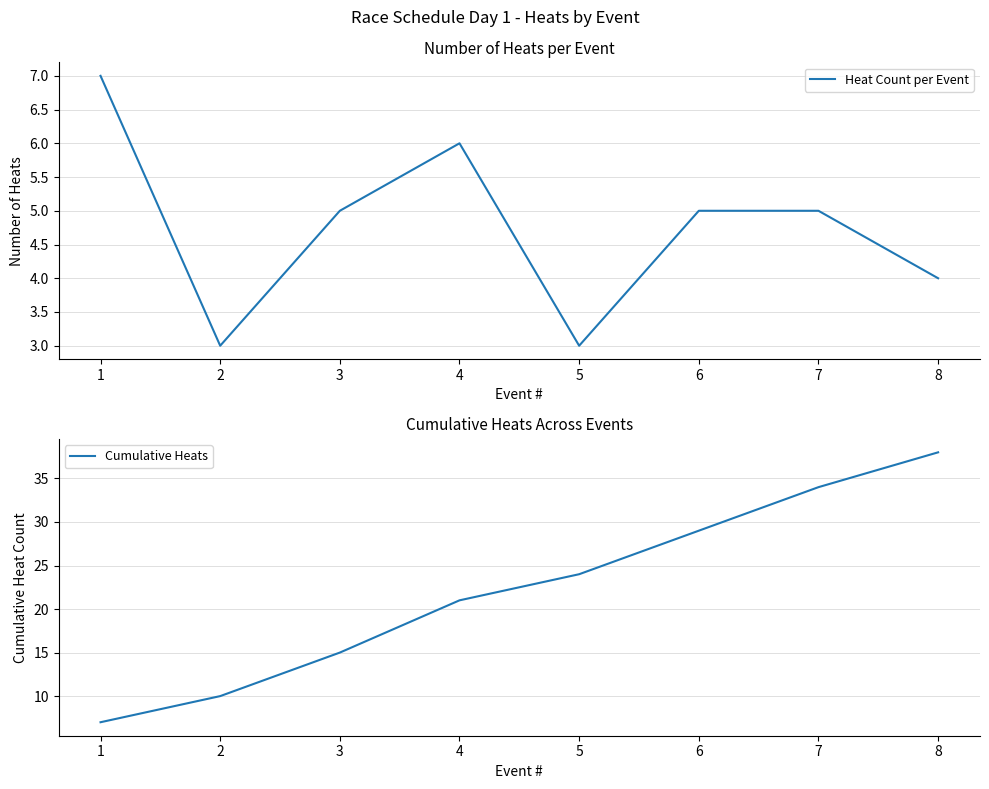

How many lines are shown in the chart?

2